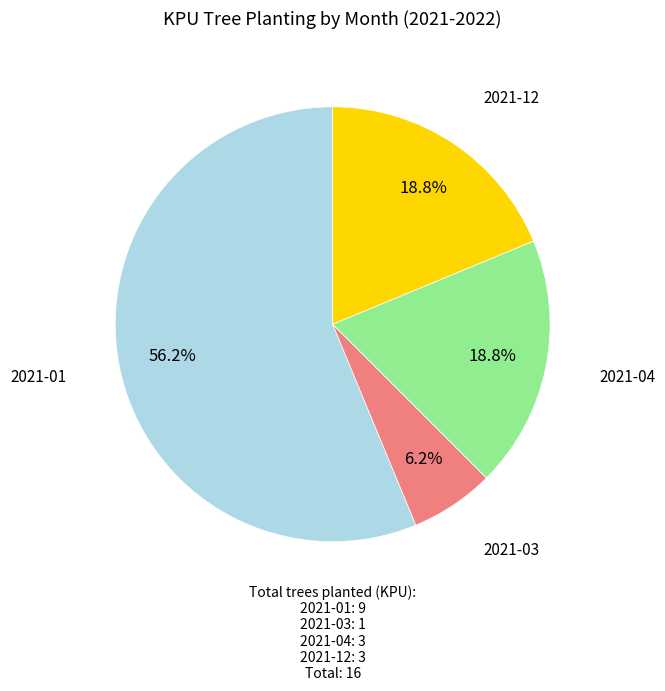

Does any single category account for the majority?

Yes